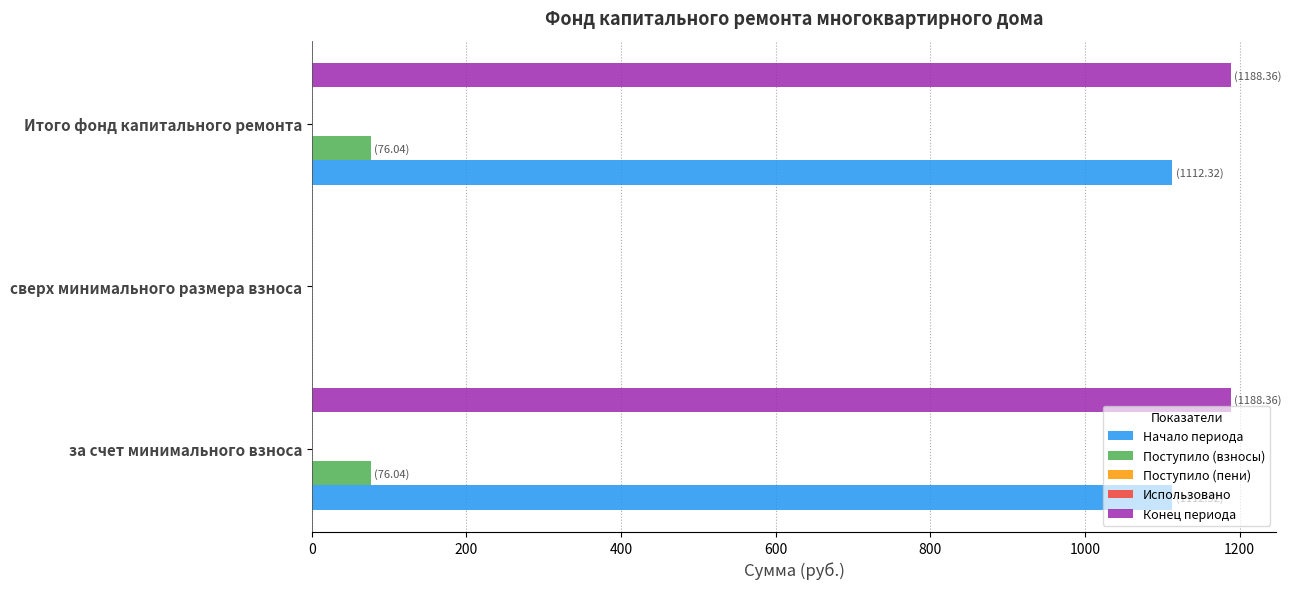

True or false: Начало периода has a value of 492.4 at Итого фонд капитального ремонта.

False